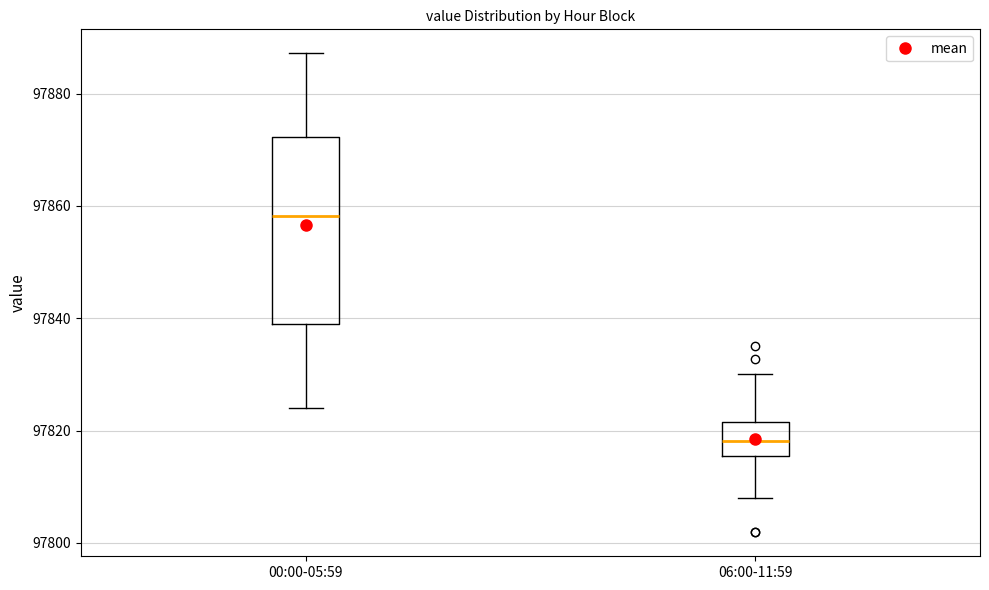

Which box has the highest median line?

00:00-05:59